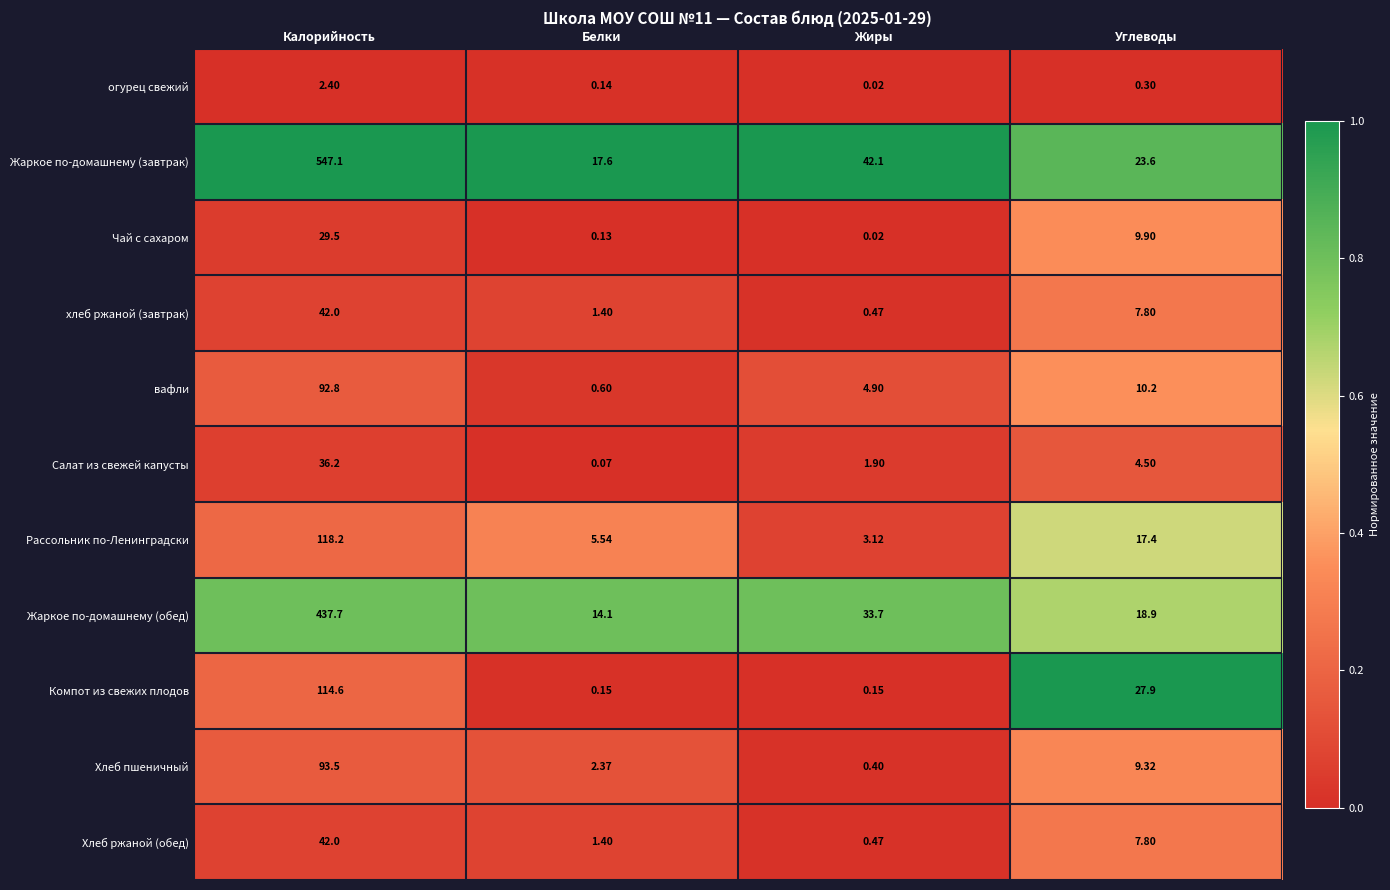

Is the value of огурец свежий at Жиры greater than the value of Компот из свежих плодов at Жиры?

No